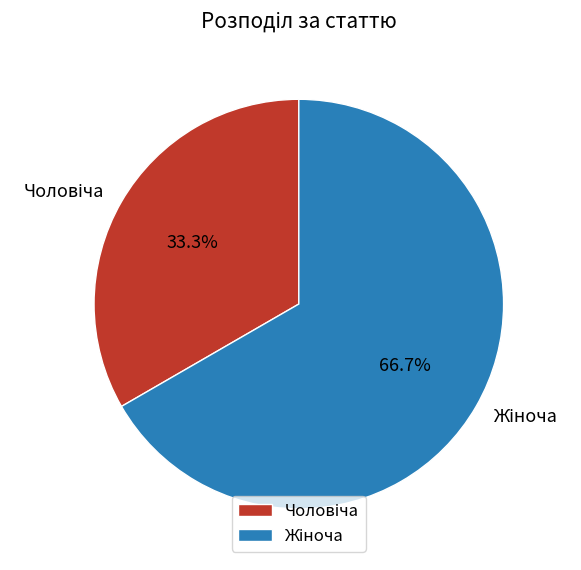

How many slices are in this pie chart?

2